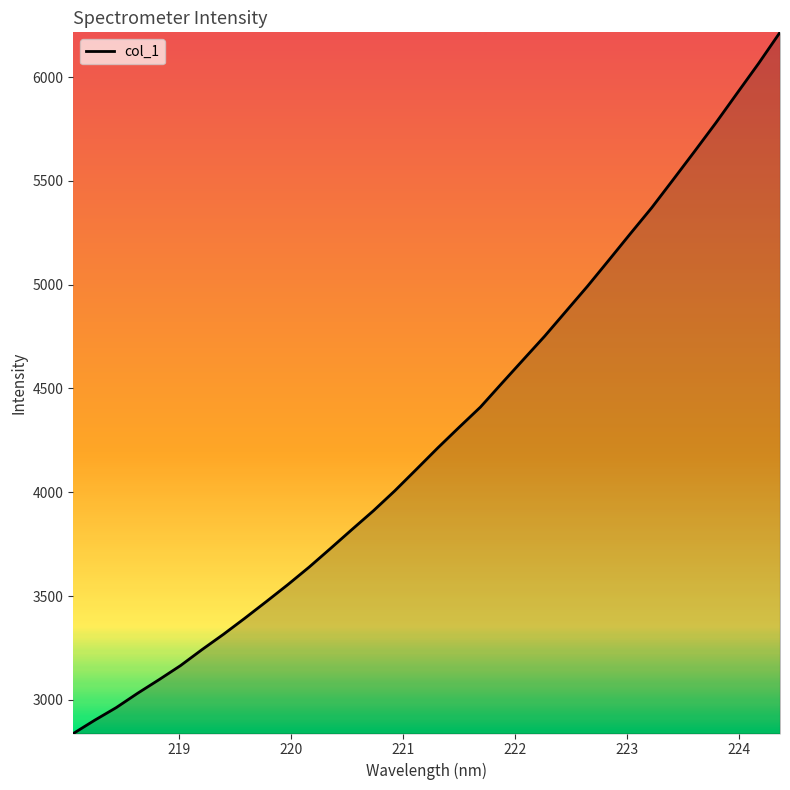

What is the minimum value shown in the chart?

2837.5